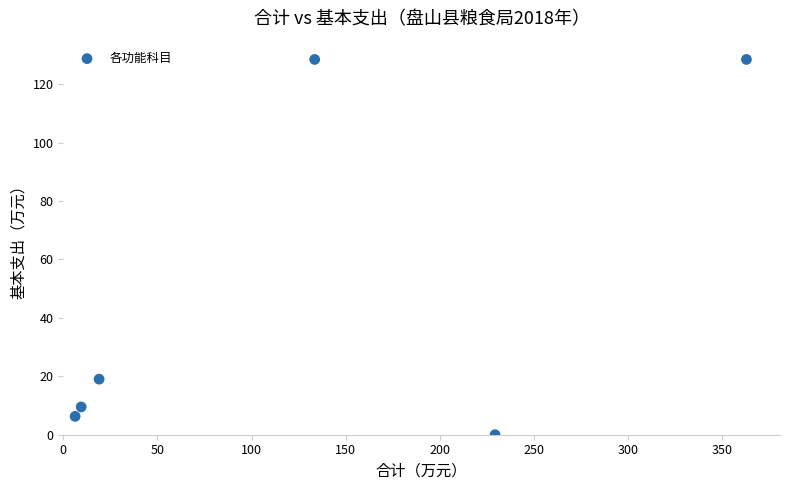

What Y value in the scatter plot is closest to 64?

19.0